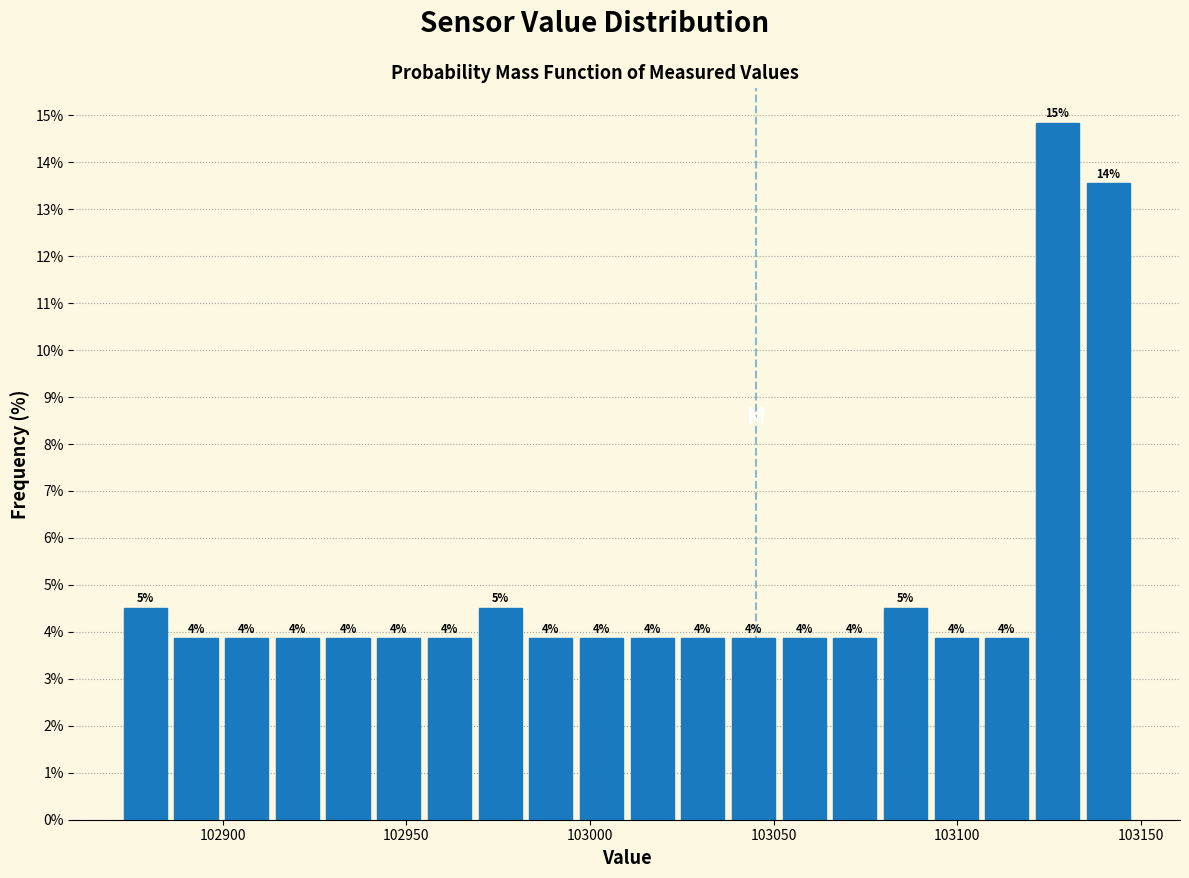

Read against the x-axis, roughly where is the centre of the tallest bar?

103125